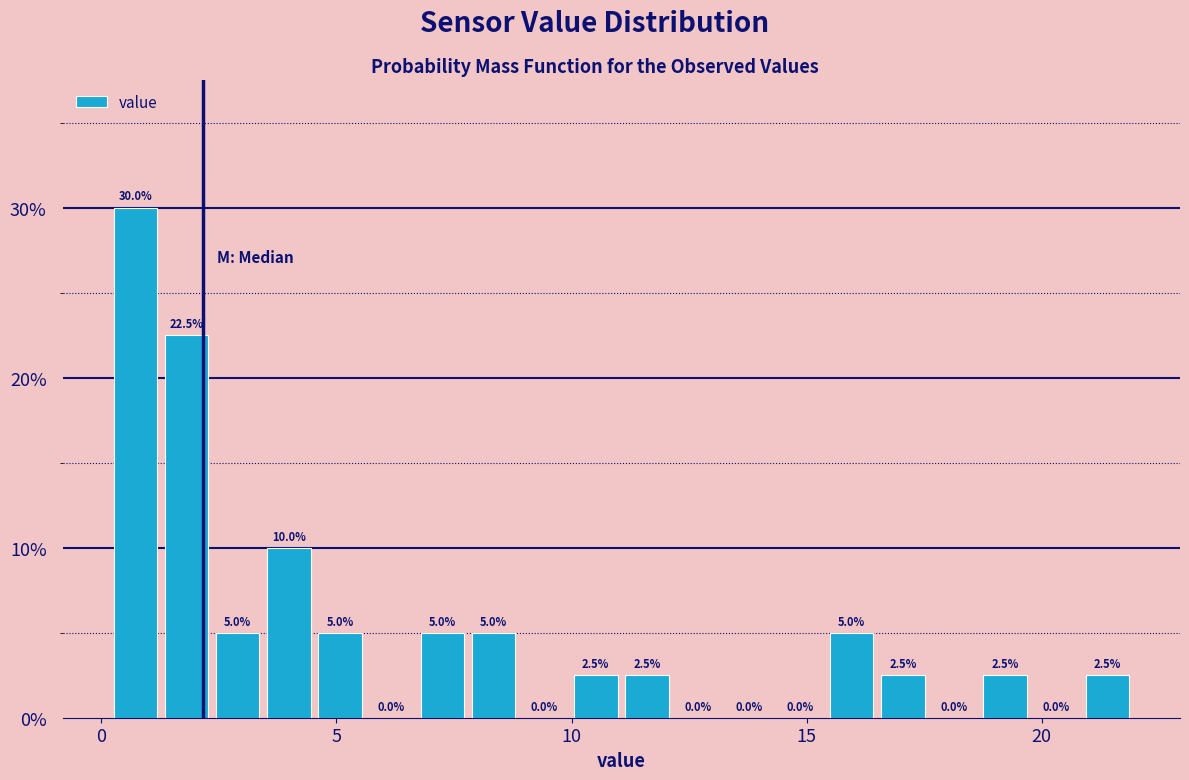

Read against the x-axis, roughly where is the centre of the tallest bar?

0.5